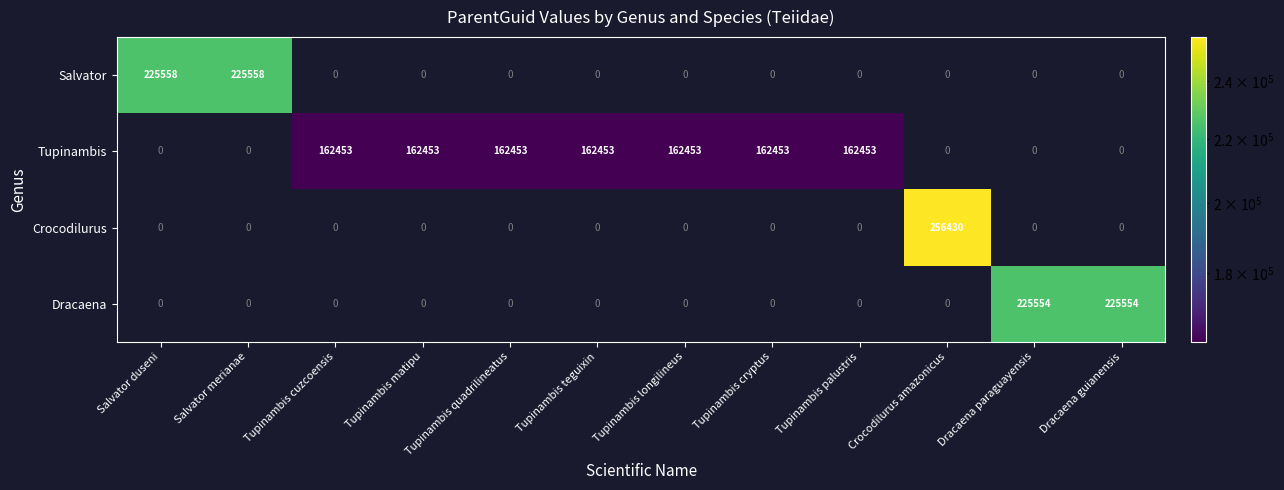

At how many categories does at least one series exceed 243193?

1